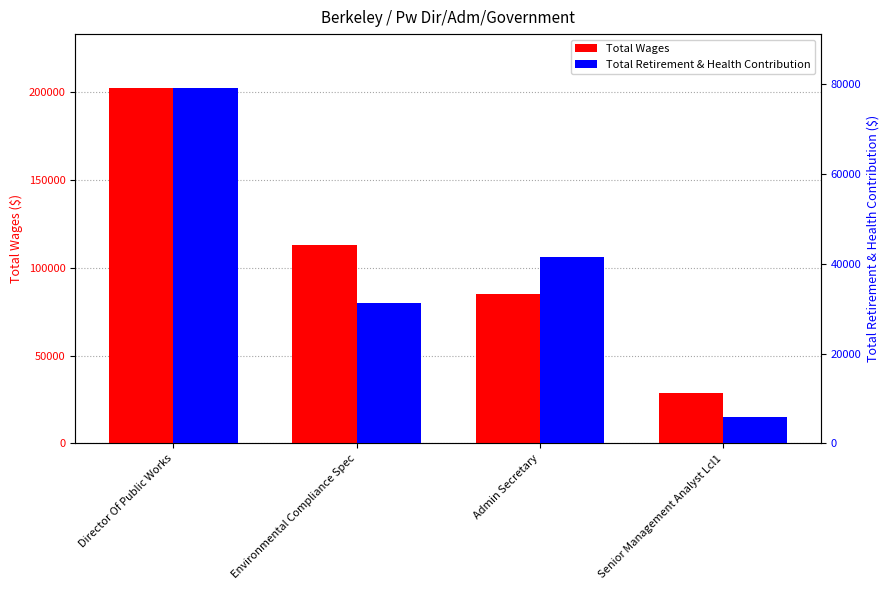

Is it true that Total Retirement & Health Contribution equals 22830 at Admin Secretary?

False